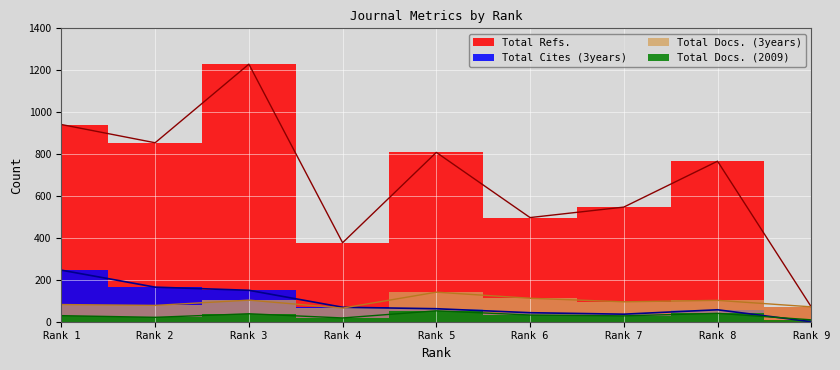

Rank the series at Rank 4 from highest to lowest value.

Total Refs., Total Cites (3years), Total Docs. (3years), Total Docs. (2009)